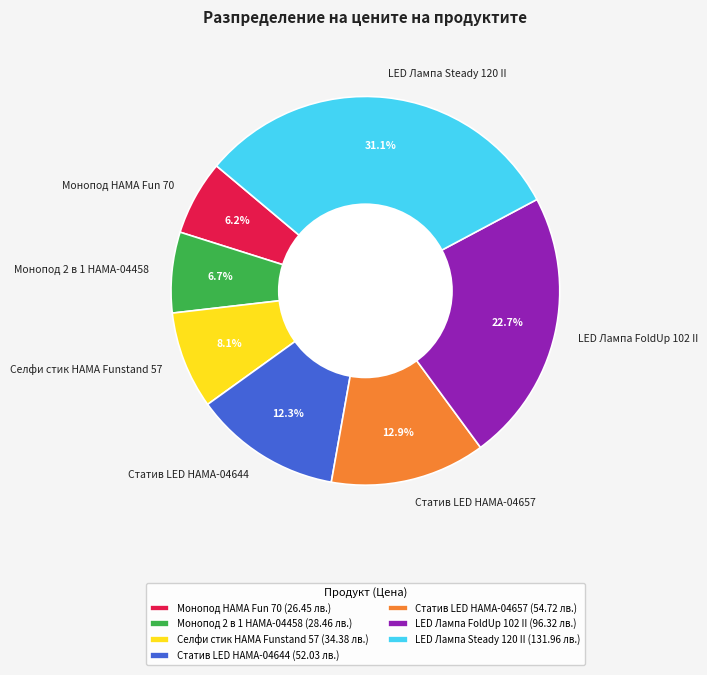

What percentage is NOT represented by Статив LED HAMA-04657?

87.1%